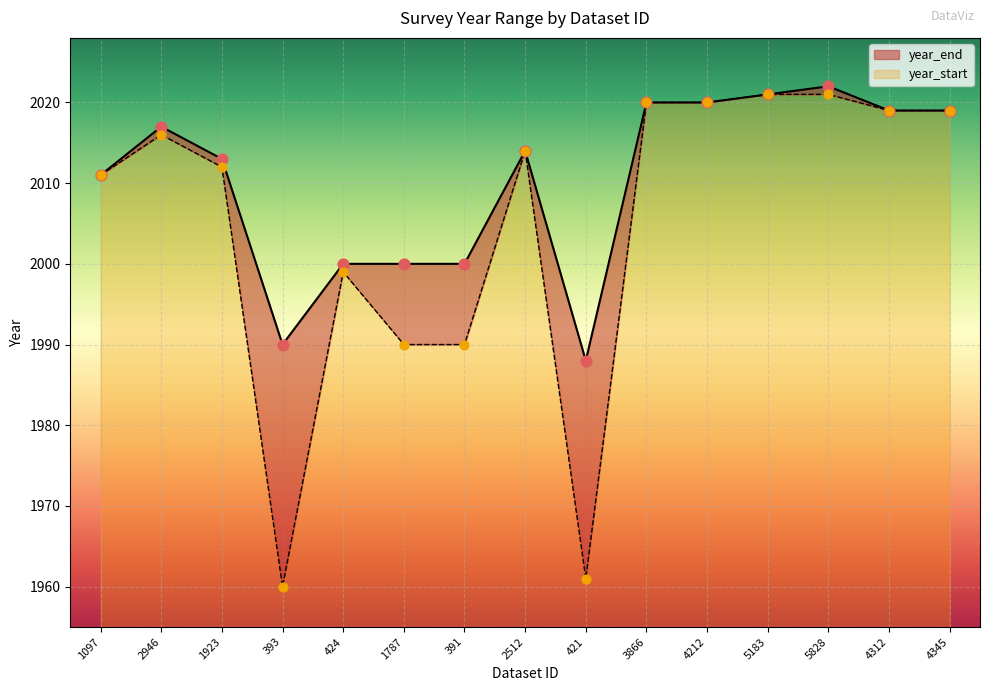

Which series contains the highest Y value?

year_end